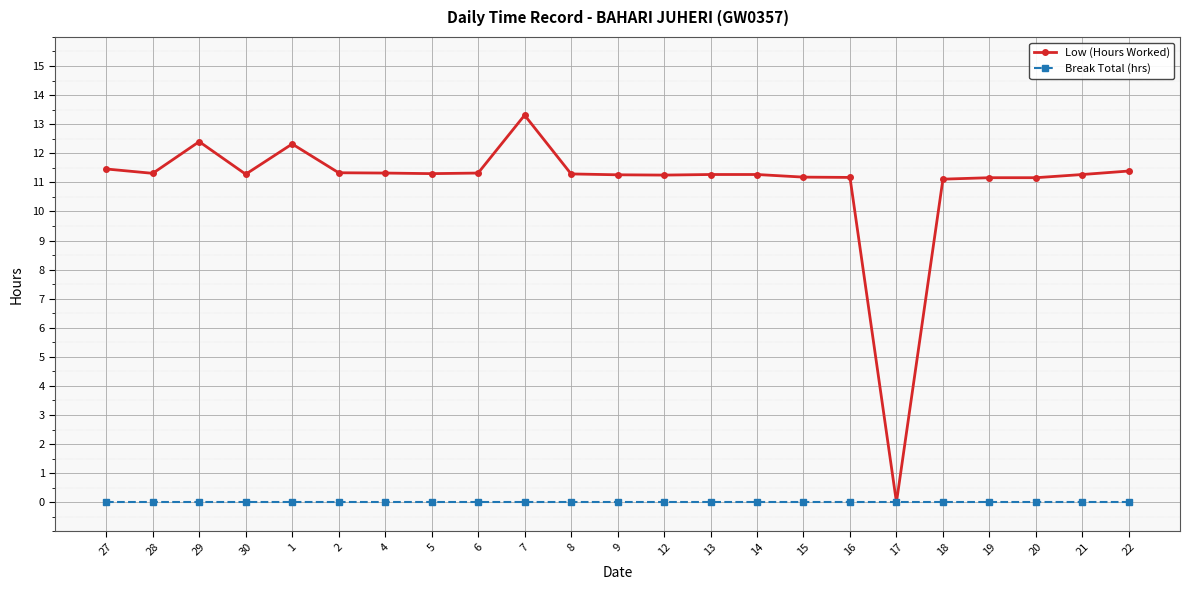

Where does the Low (Hours Worked) series first go above 11?

27